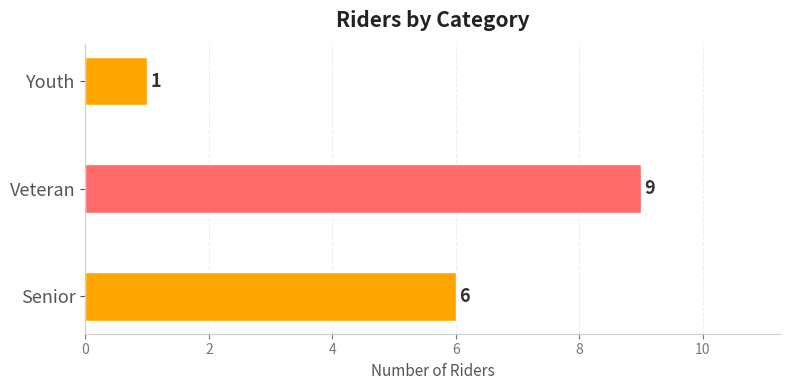

What is the average value?

5